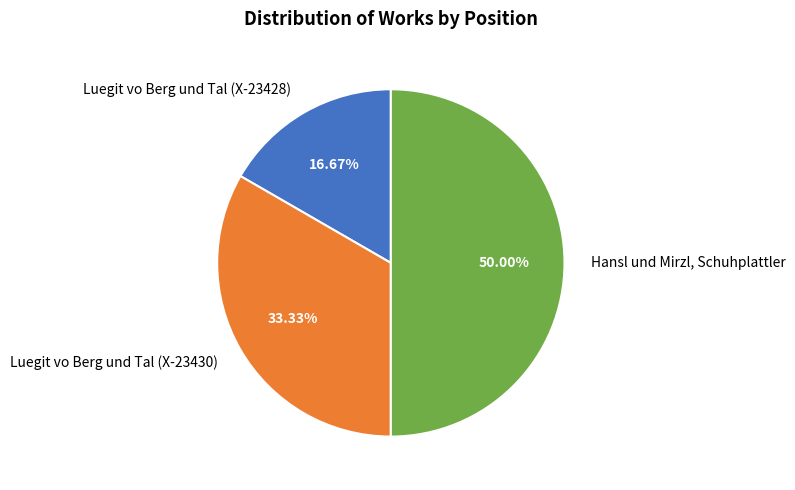

Is it true that Hansl und Mirzl, Schuhplattler is 44% of the pie?

False